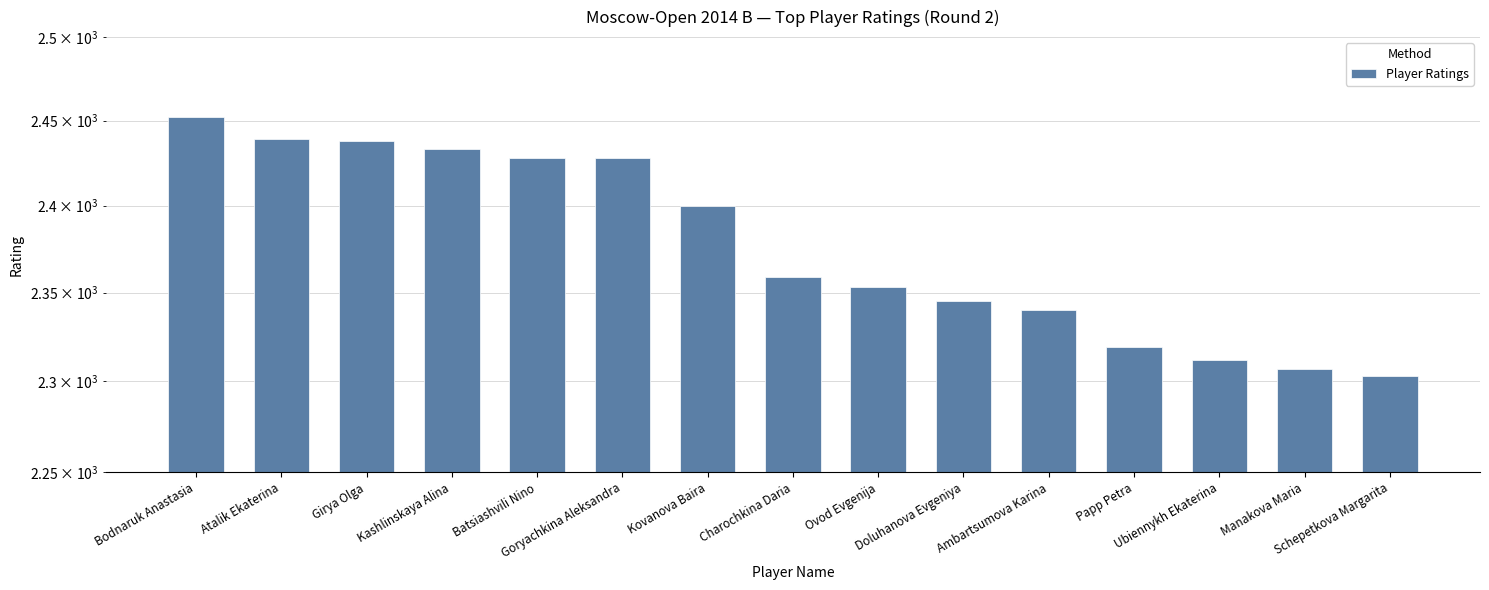

How many values are below 2359?

7